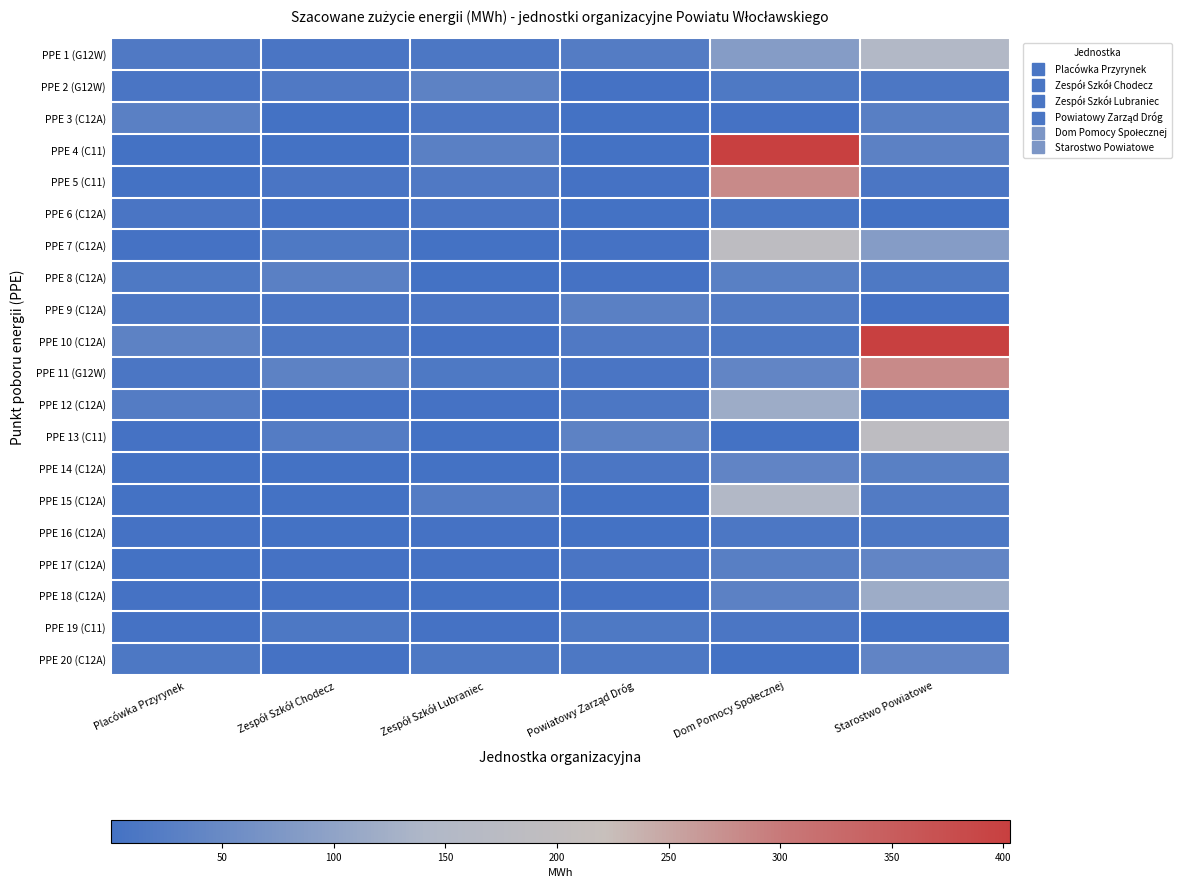

What is the minimum value shown in the chart?

0.2